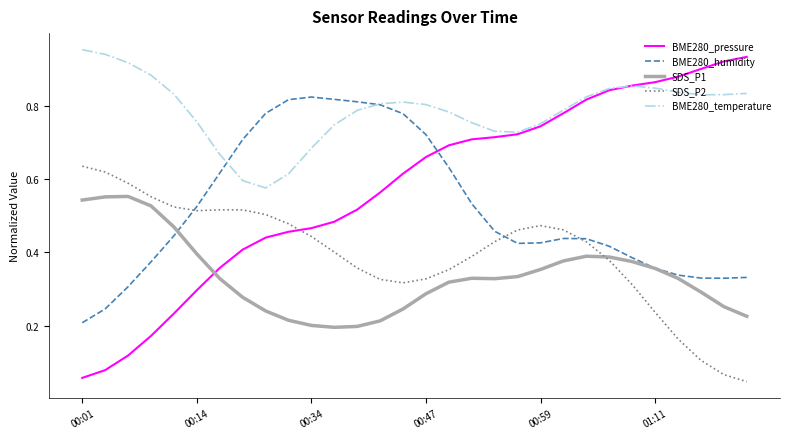

Which series has the widest spread of values?

BME280_pressure